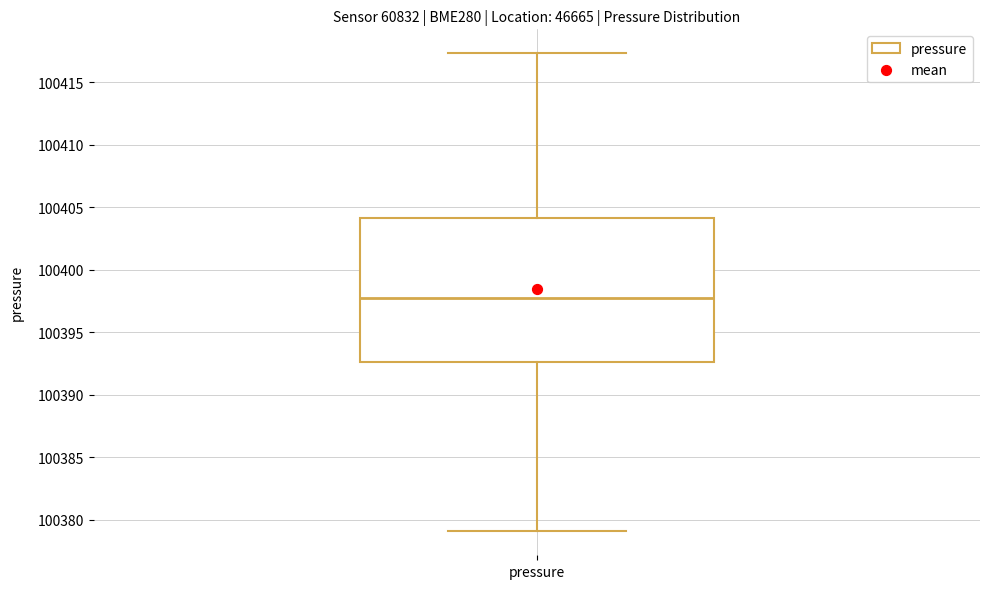

Transcribe this box plot: give where the median line is, the range the box spans, and where the two whiskers end, as read against the y-axis. The values are not printed on the chart, so give them approximately, as read against the axis.

median 100397.5, box 100392.5 to 100404.0, whiskers 100379.0 to 100417.5